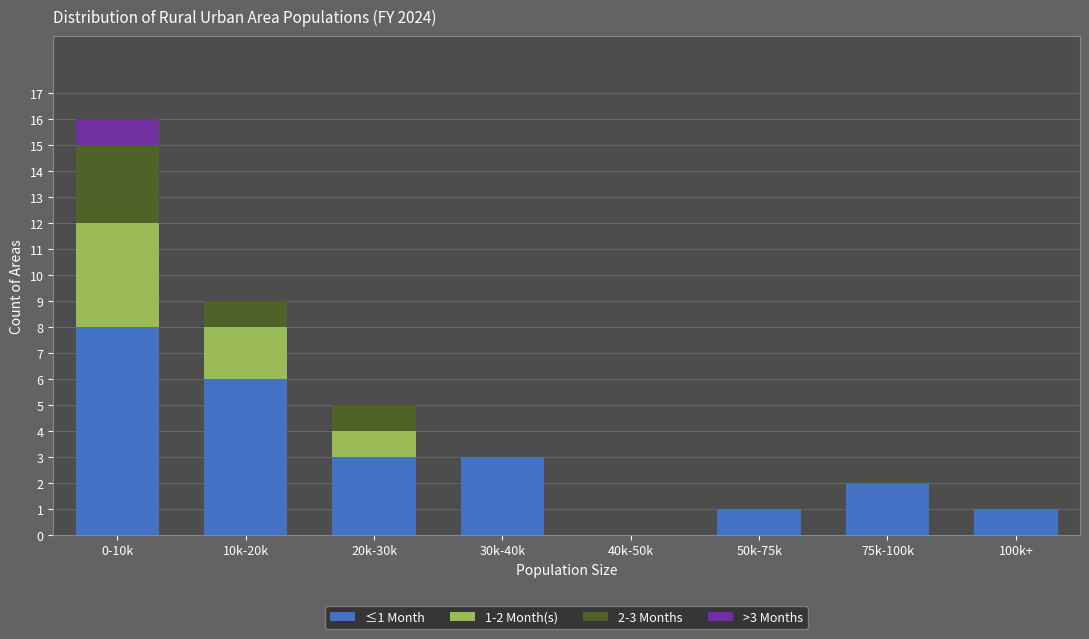

At which category is the sum across all series the highest?

0-10k